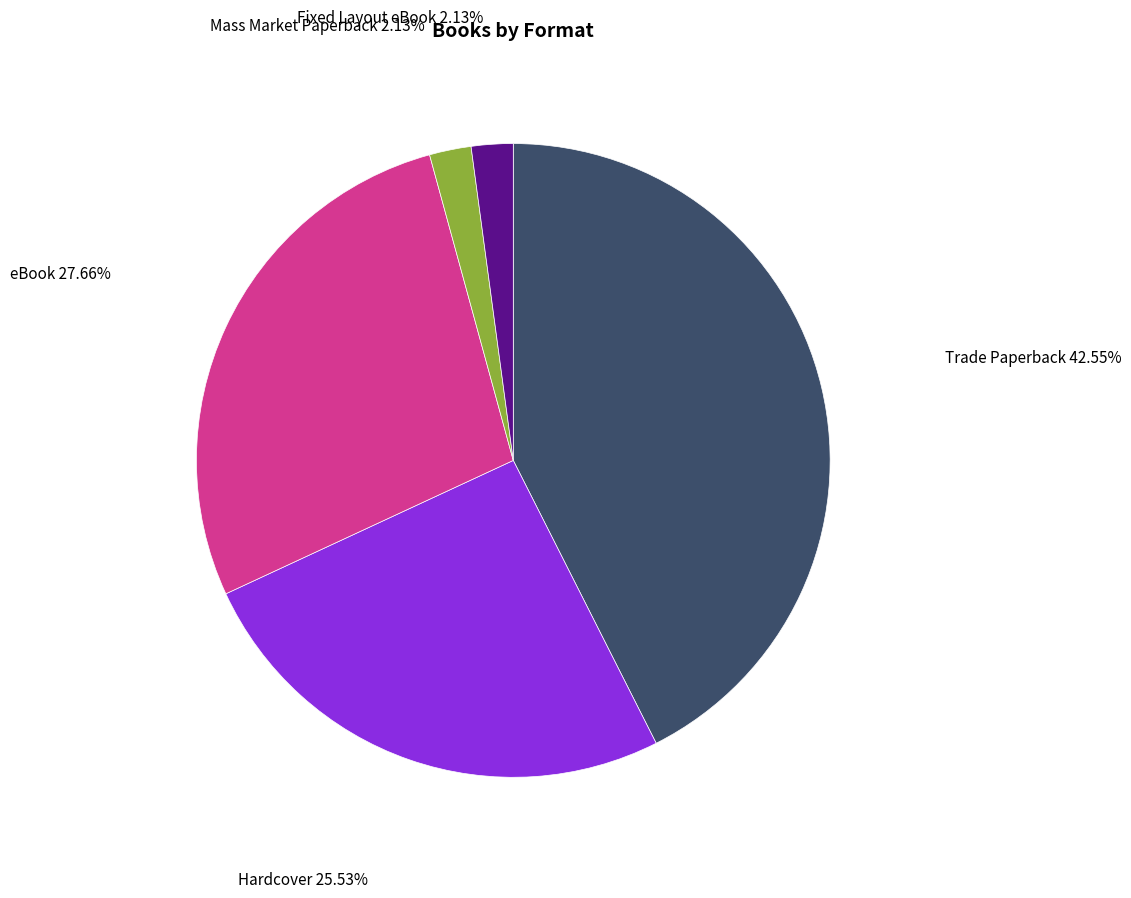

Between Hardcover and eBook, which is larger?

eBook